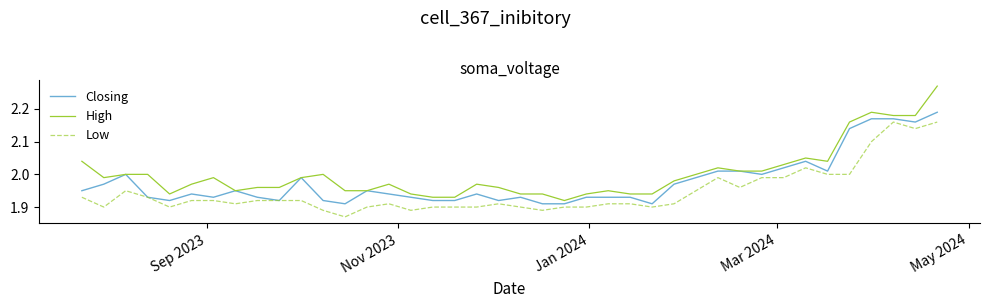

List the series in order of their overall mean, highest first.

High, Closing, Low